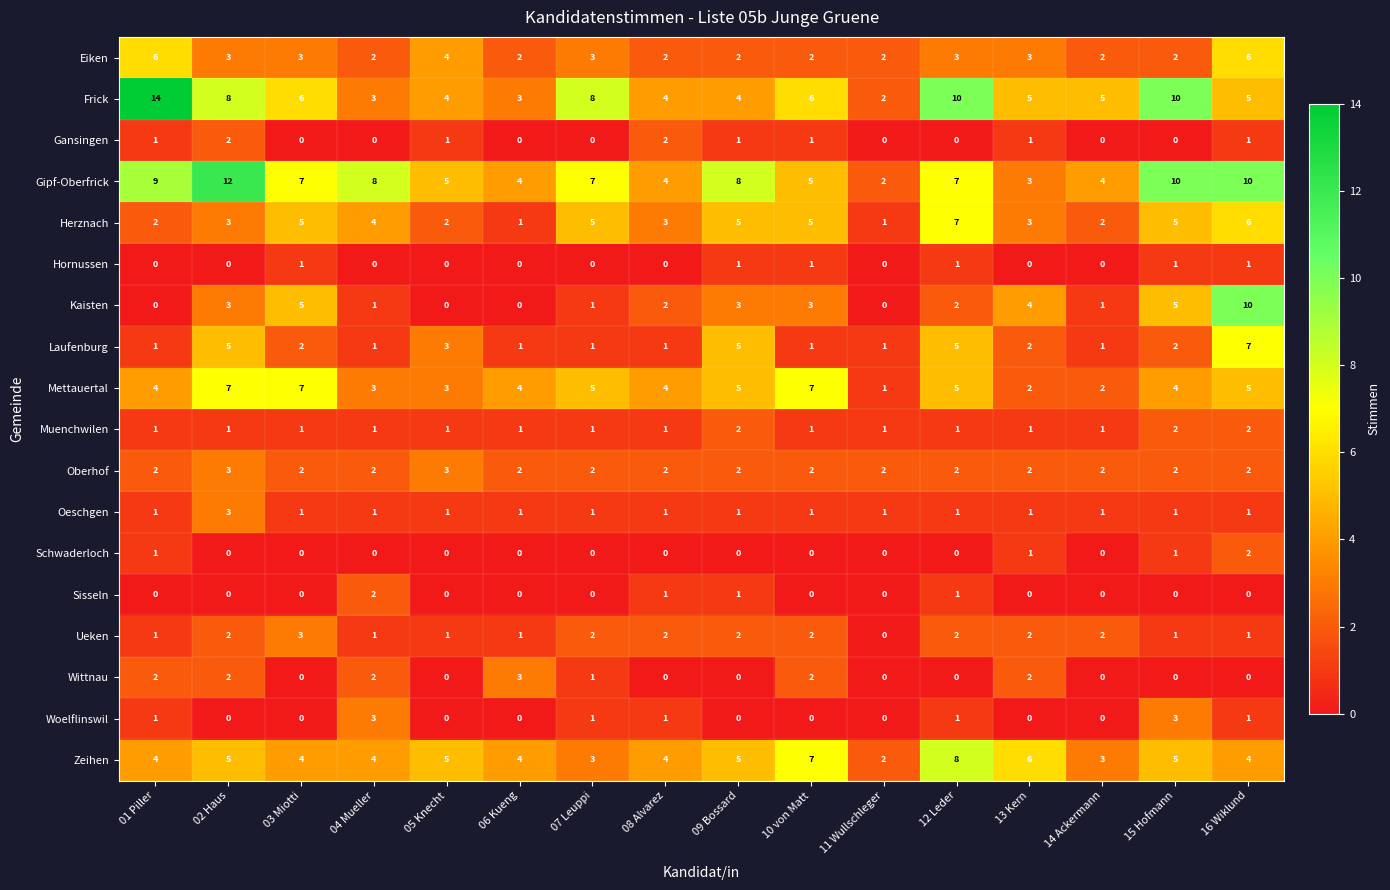

Which series has the largest total across all categories?

Gipf-Oberfrick